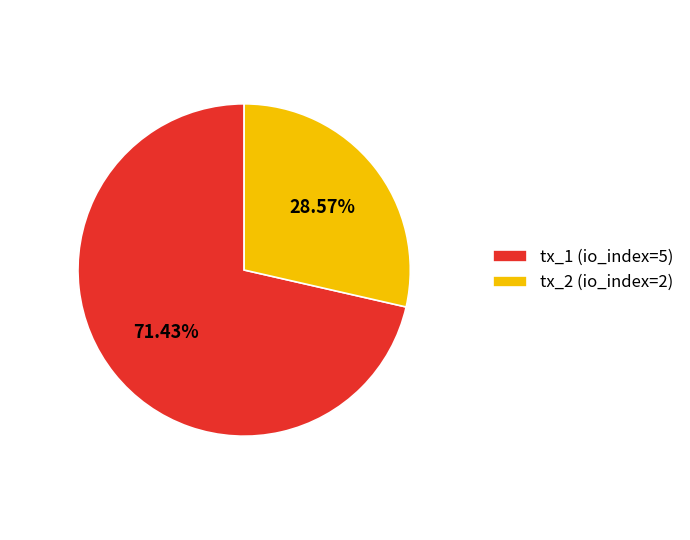

What portion of the pie excludes tx_2?

71.4%